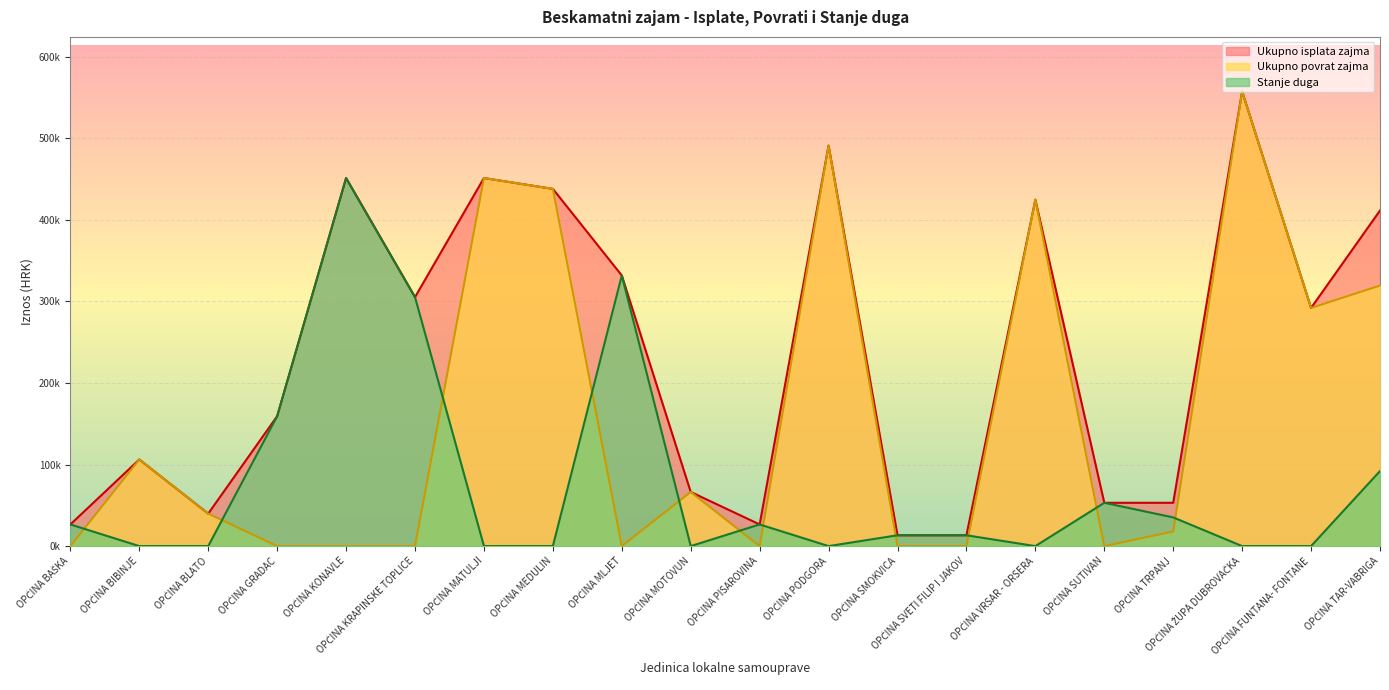

Which has a higher value, OPĆINA TAR-VABRIGA or OPĆINA MATULJI?

OPĆINA MATULJI